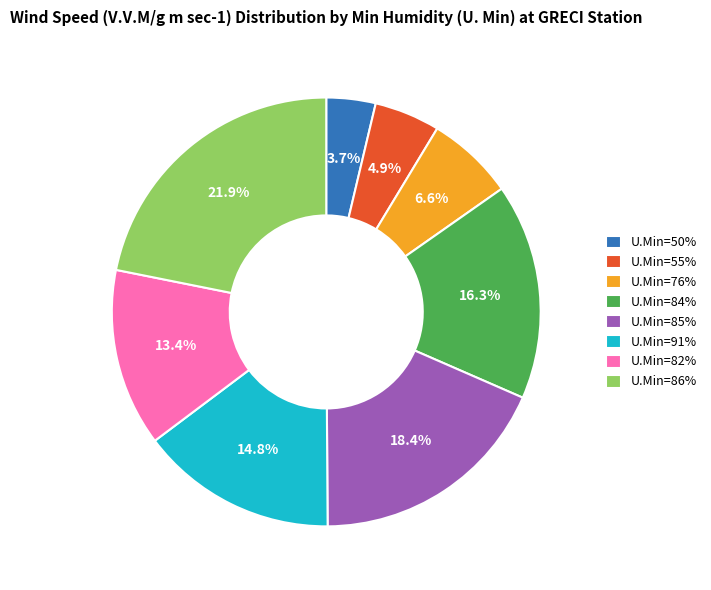

Approximately how many times larger is the value at U.Min=50% compared to U.Min=82%?

0.3